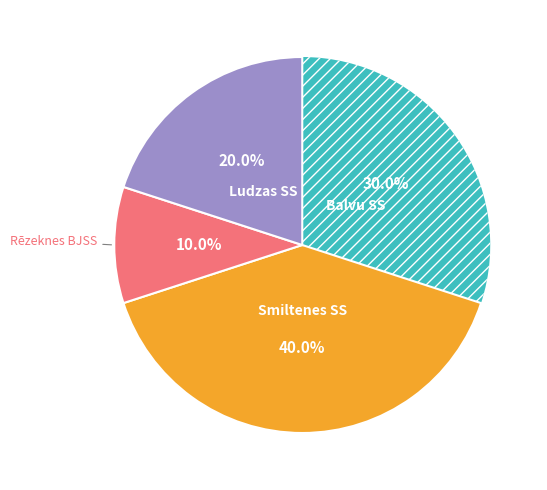

Count the number of slices in the pie.

4